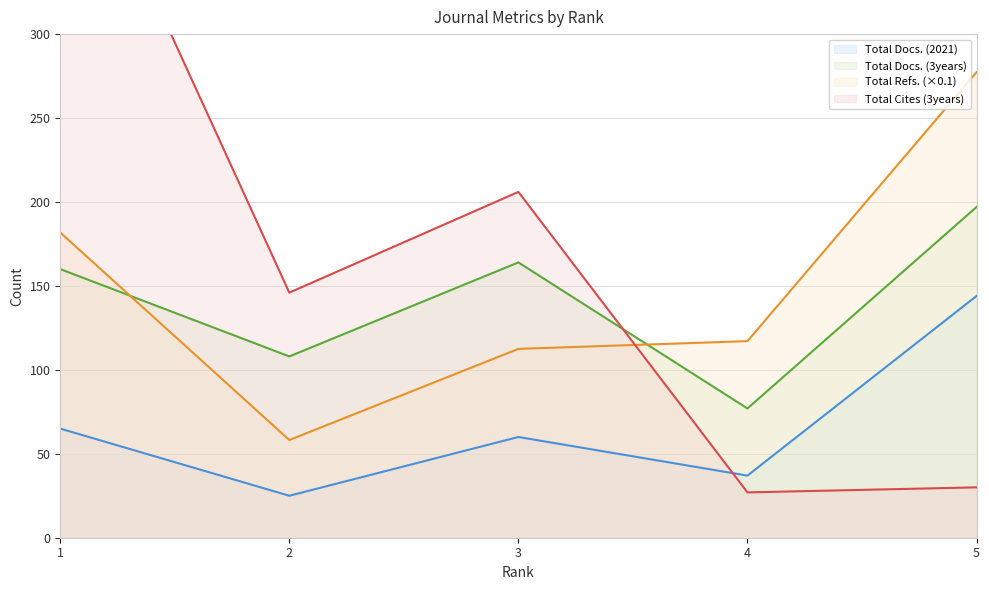

How many data points in Total Docs. (2021) are above 60?

2